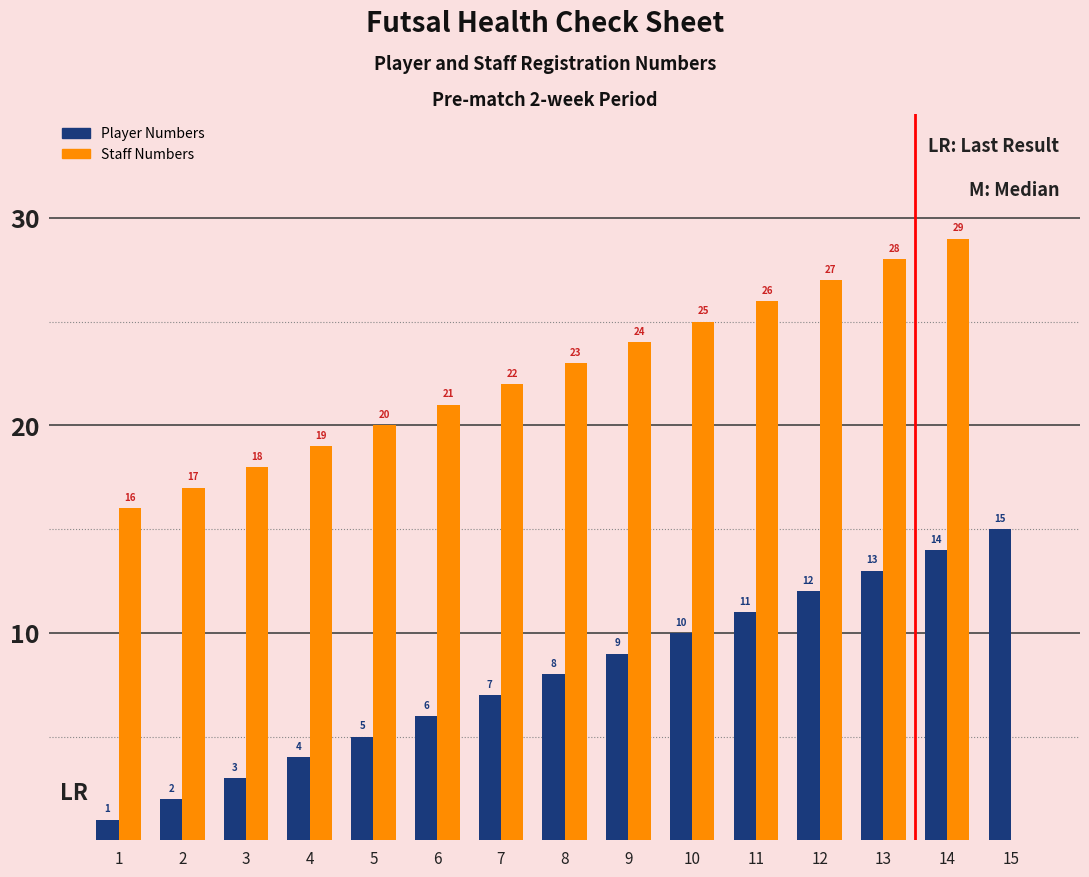

At which label is Player Numbers closest to 8?

8